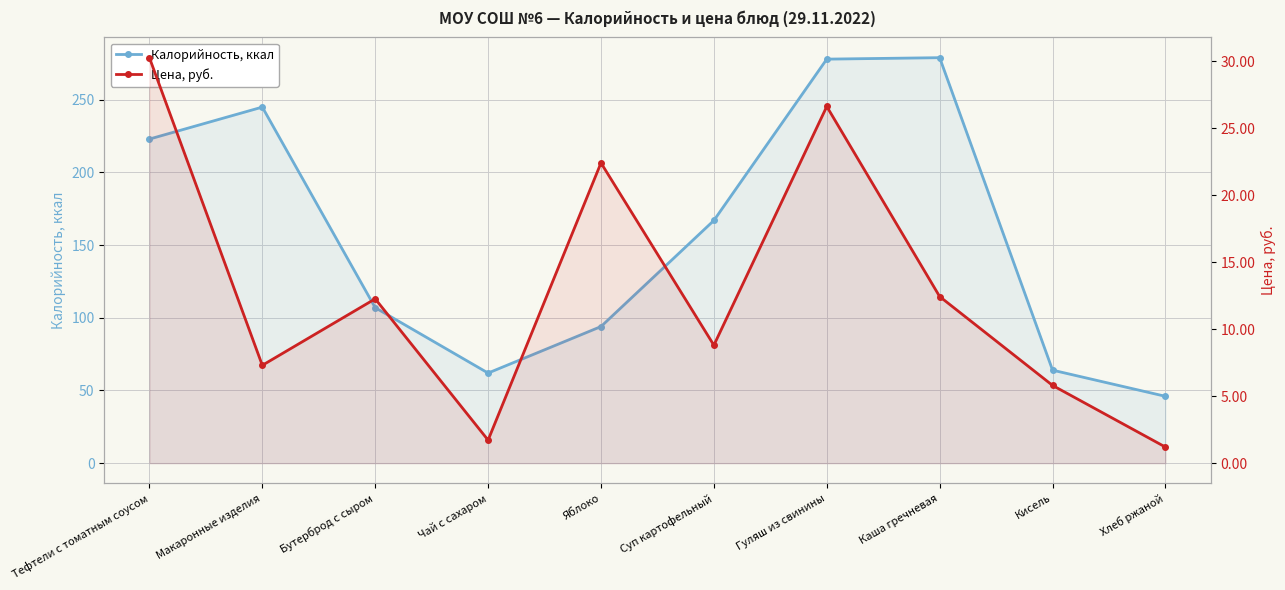

At which label does Калорийность, ккал reach its peak?

Каша гречневая